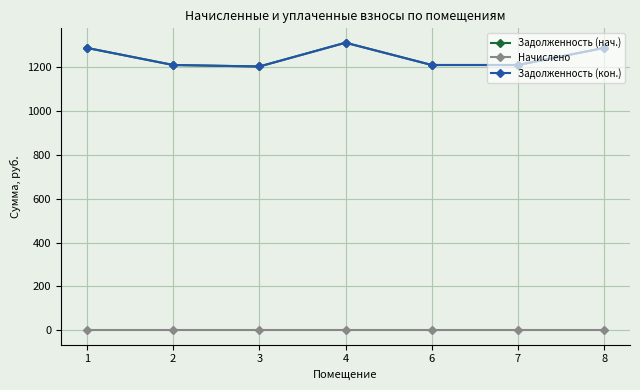

The value of Задолженность (кон.) at 1 is 730.4. True or false?

False